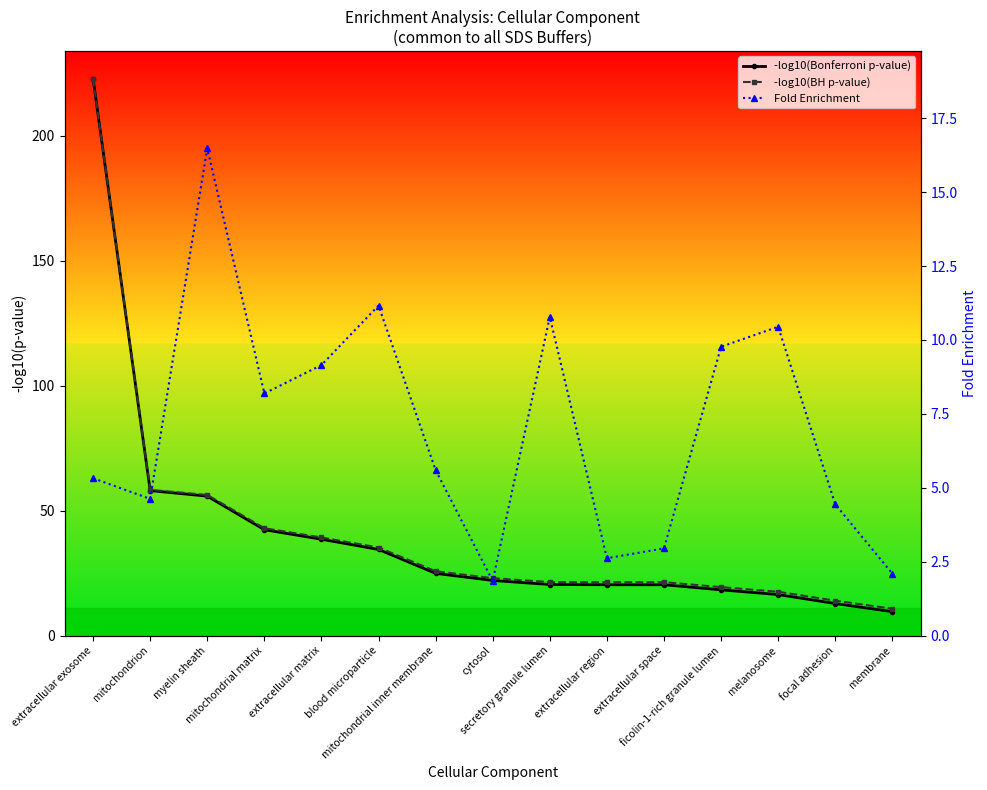

True or false: -log10(Bonferroni p-value) and -log10(BH p-value) intersect in this chart.

False